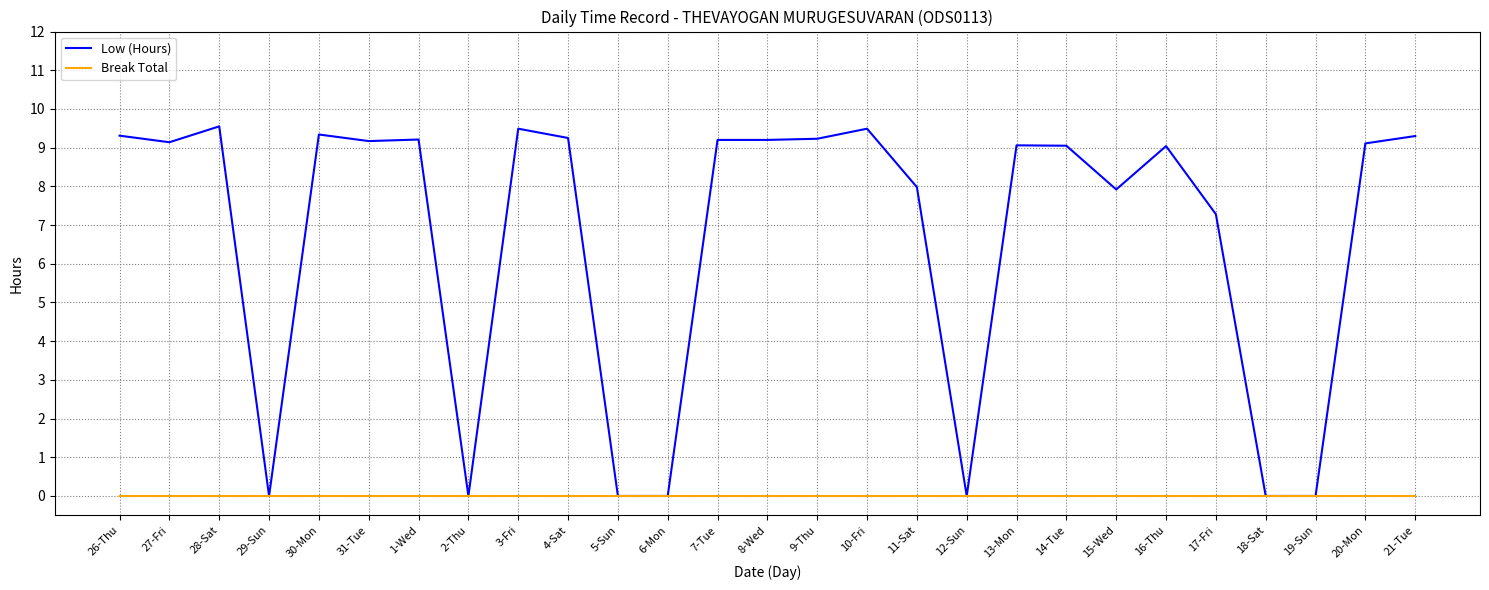

Which series has the largest range (max minus min)?

Low (Hours)